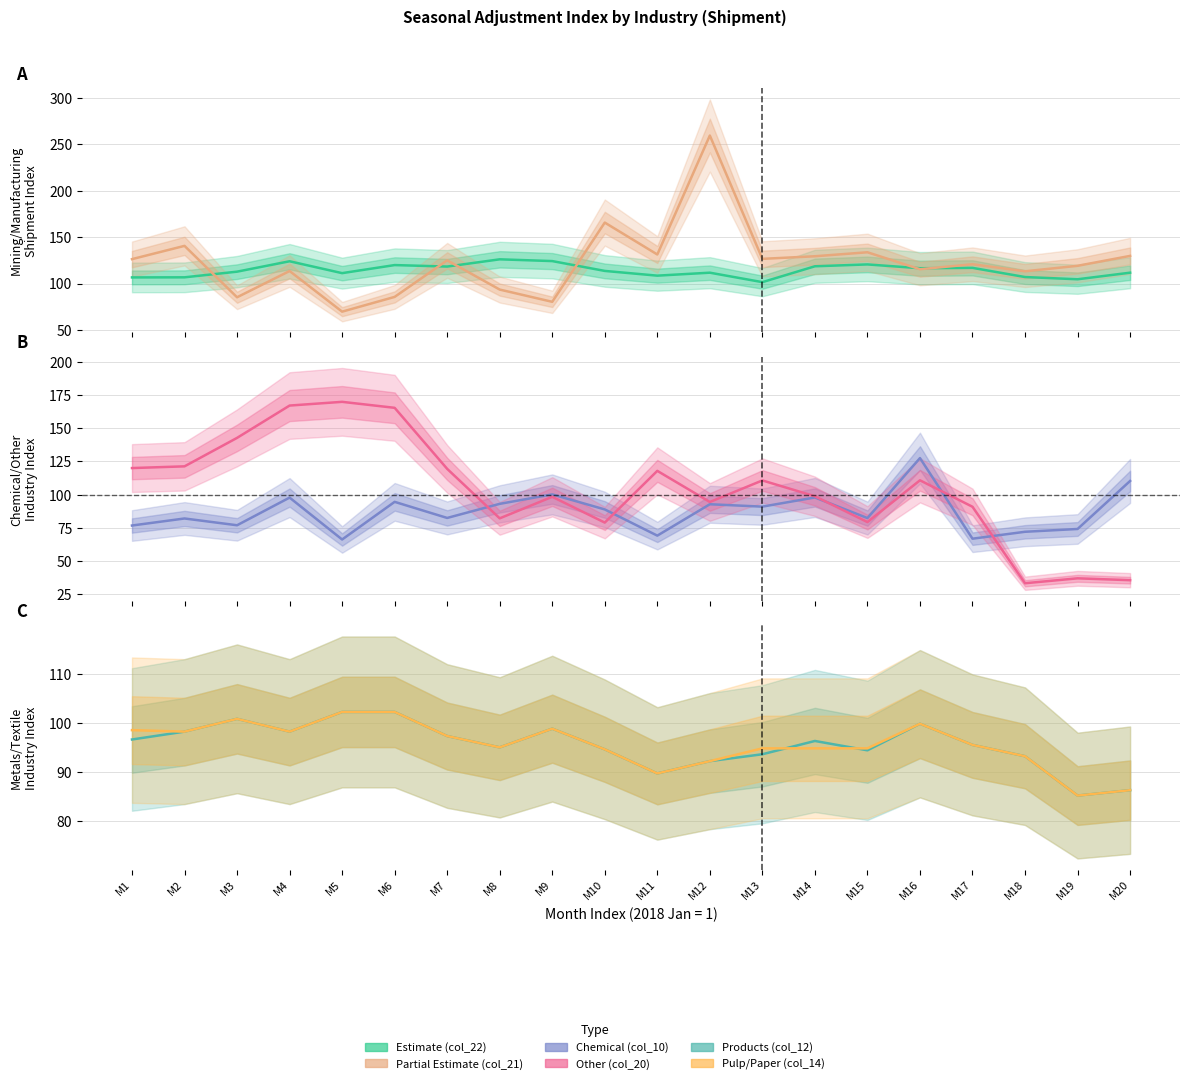

What is the sum of all col_20 values?

2074.3